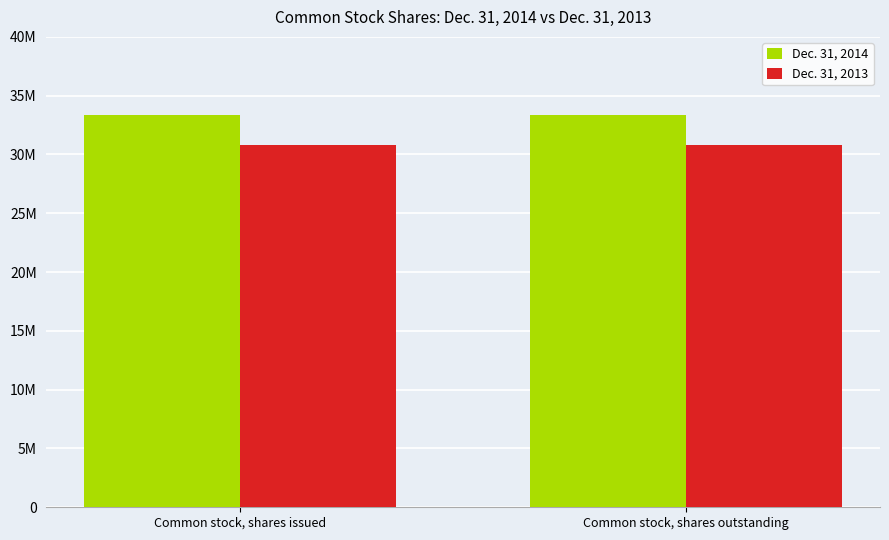

Does the chart contain any negative values?

No